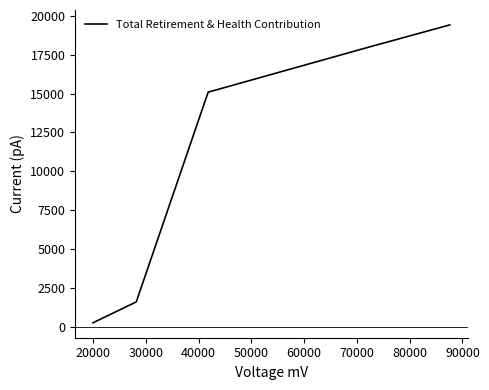

Reading left to right, transcribe all the data shown in this chart.

260	1605	15086	17926	19410